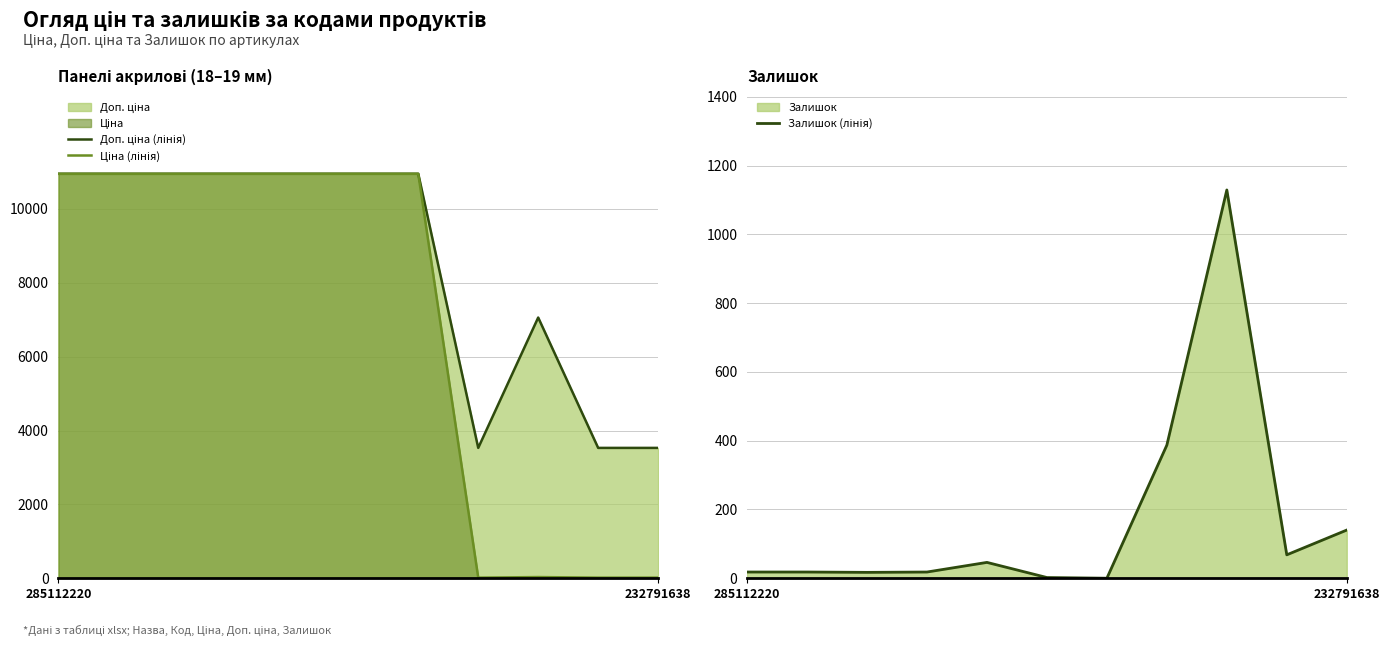

List the series in order of their peak value, lowest first.

Залишок (лінія), Доп. ціна (лінія), Ціна (лінія)